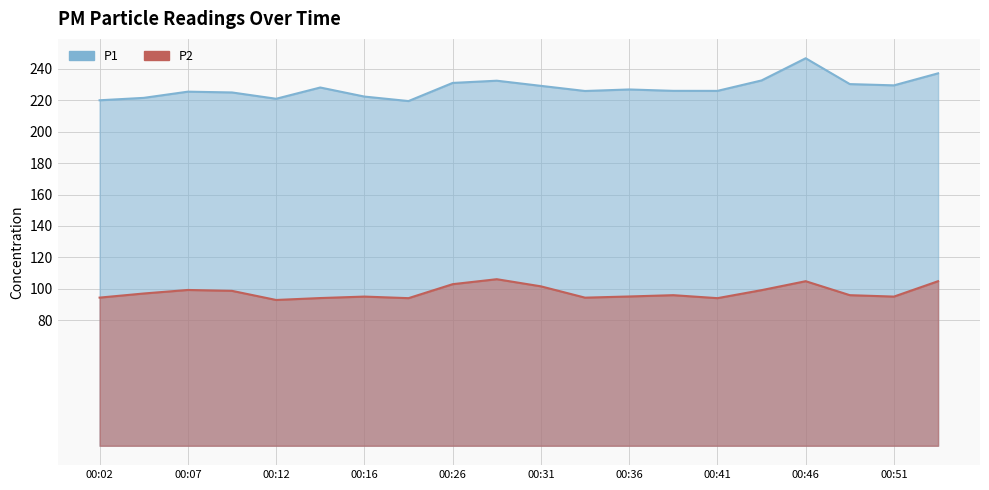

What is the value of the P1 point at the 16th from the left?

232.7